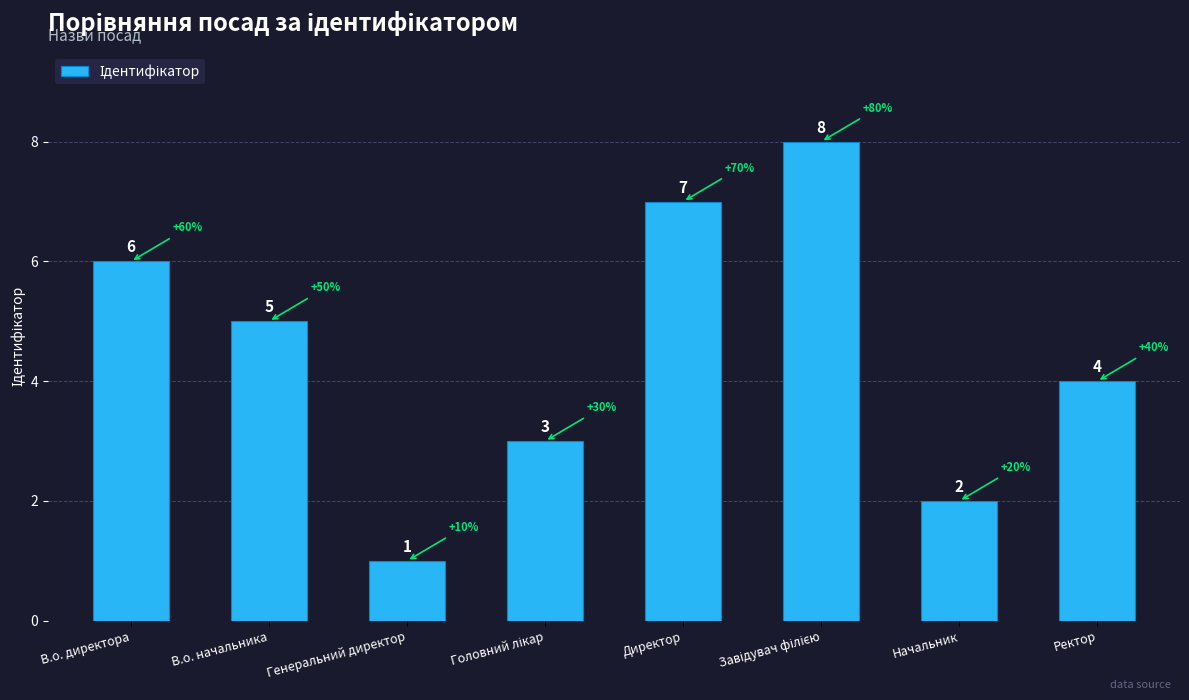

Reading left to right, extract all data points from this chart.

6	5	1	3	7	8	2	4